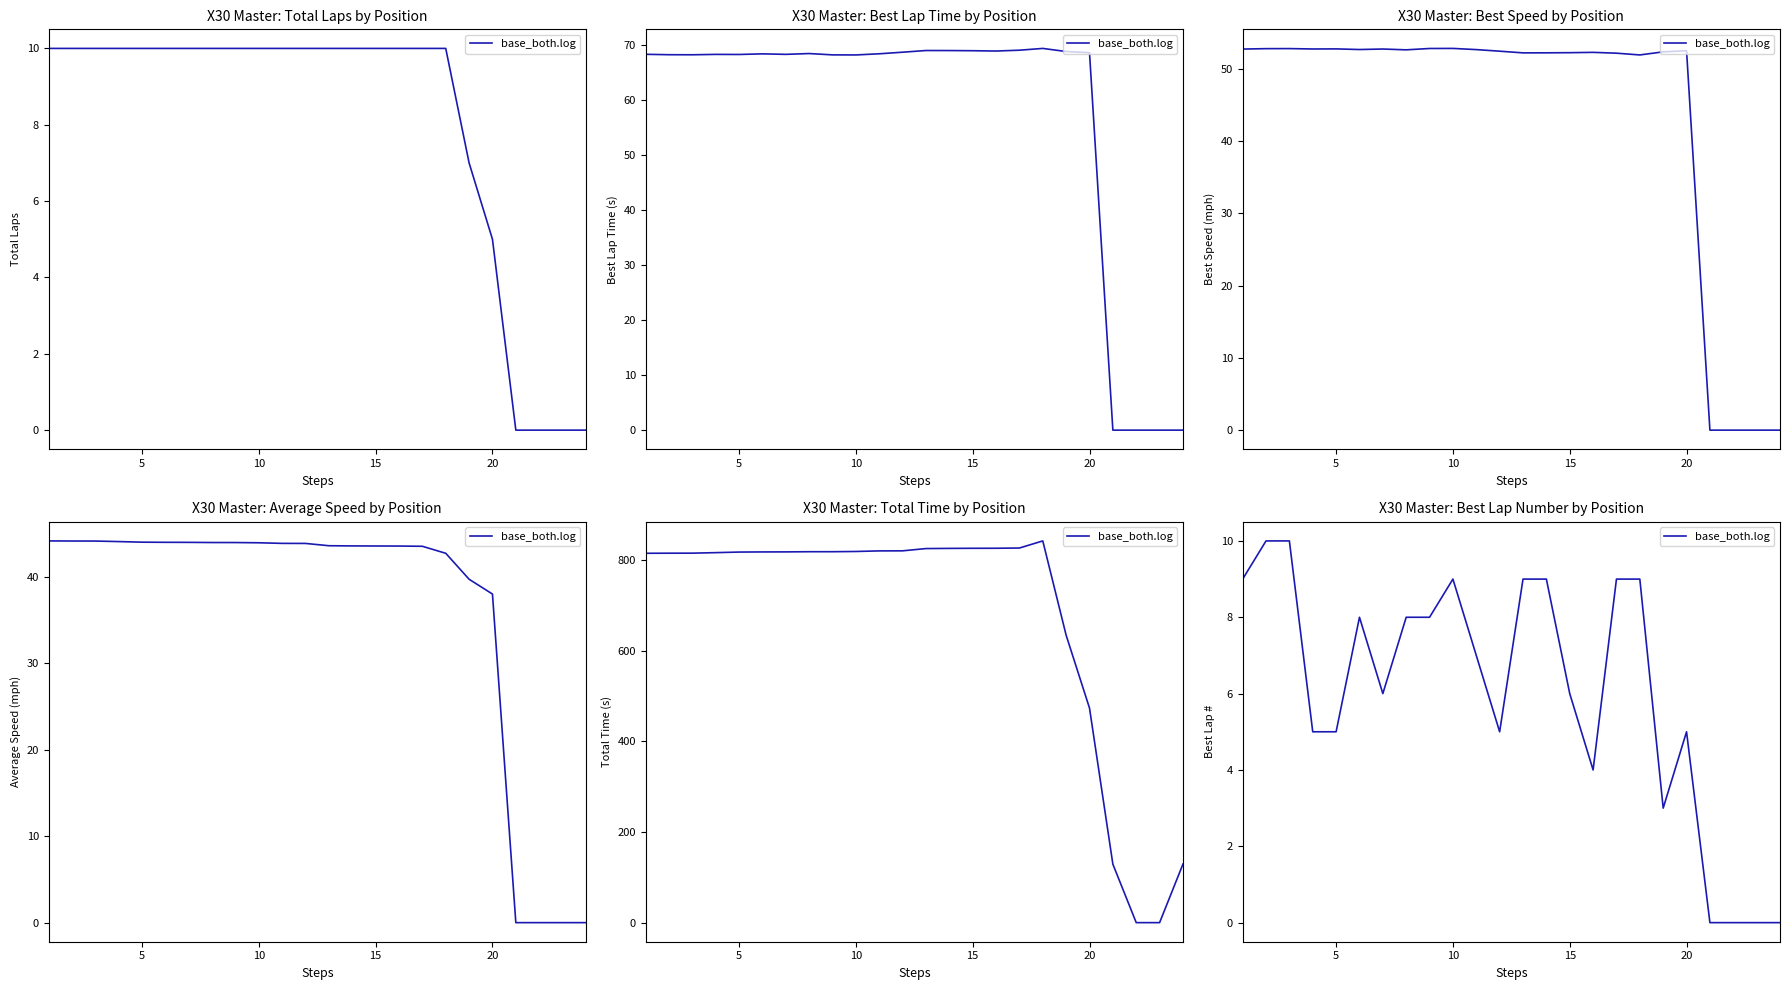

Which label corresponds to the largest value in the chart?

5